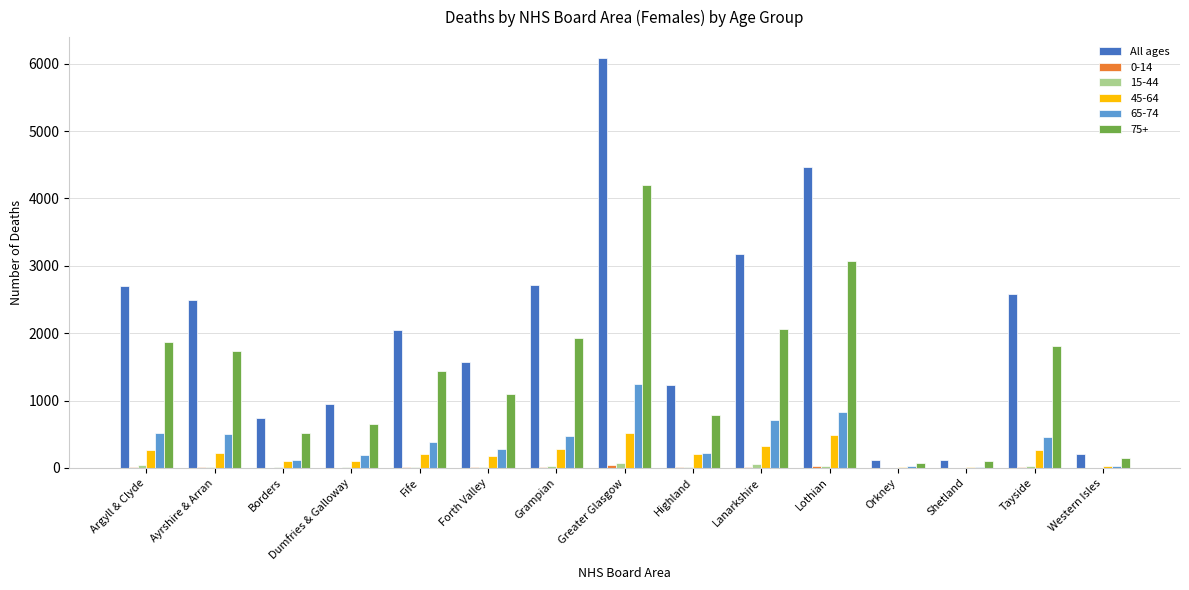

Which category has the highest value across all series?

Greater Glasgow